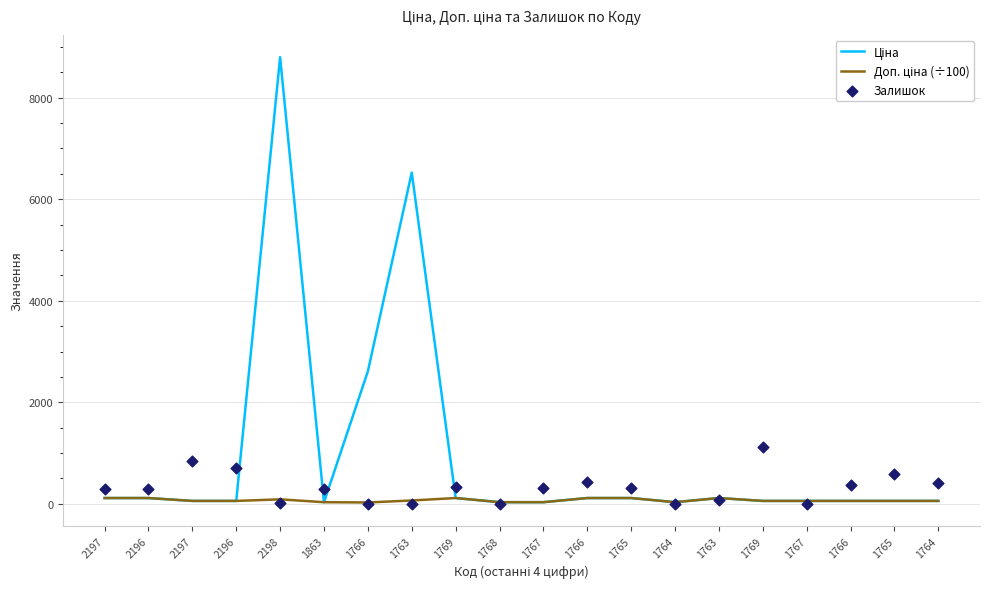

At how many categories does at least one series exceed 6146?

2